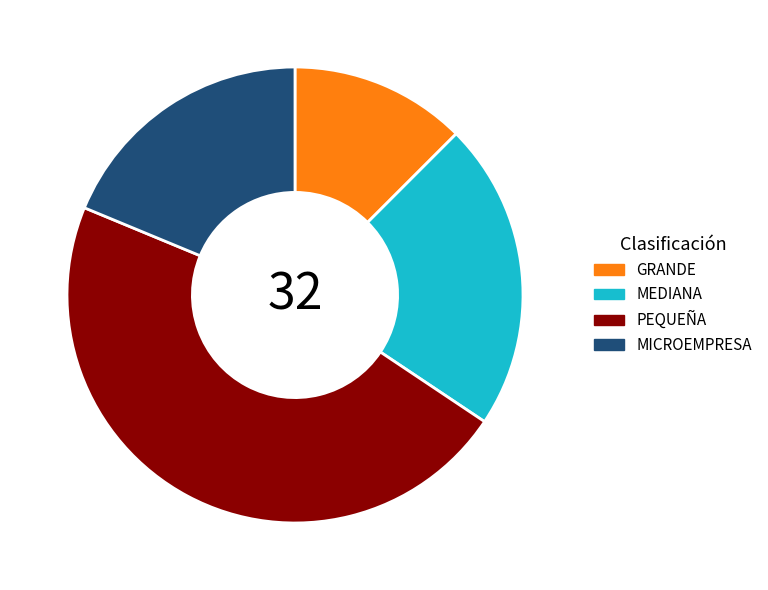

The GRANDE slice represents 12% of the pie. True or false?

True